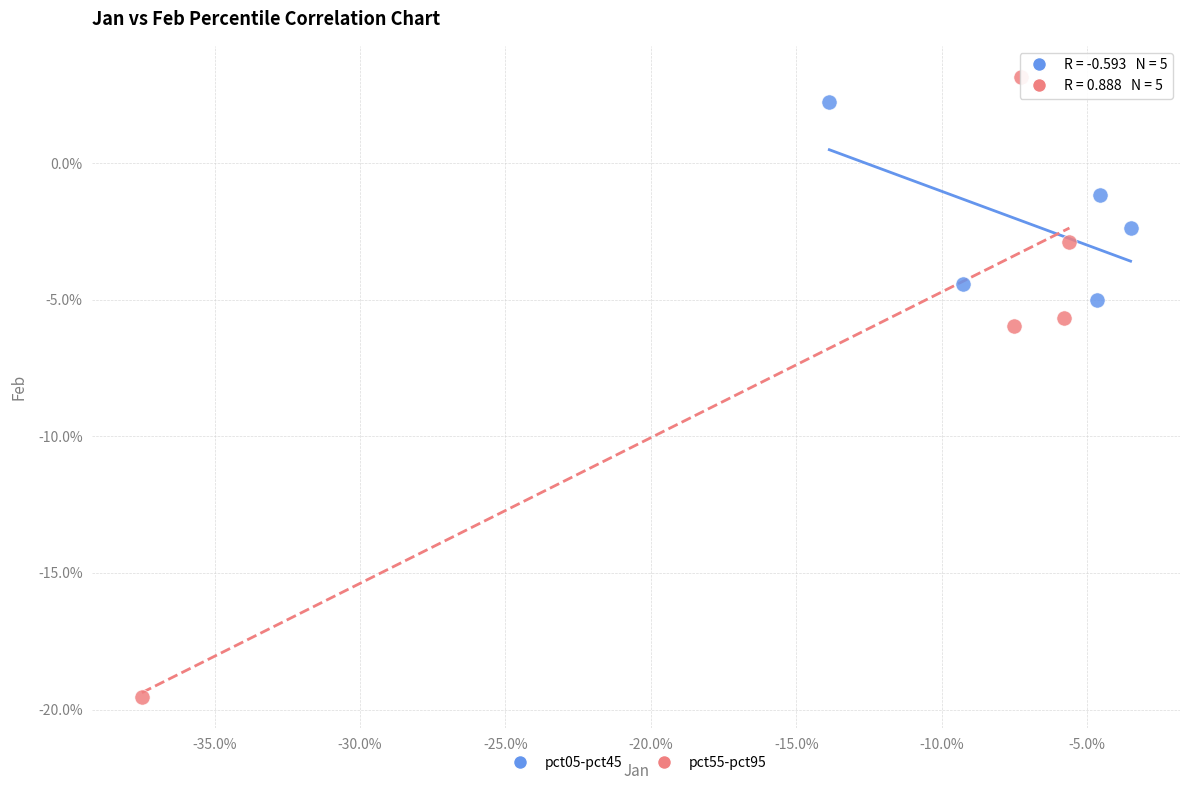

Which series contains the lowest Y value?

pct55-pct95